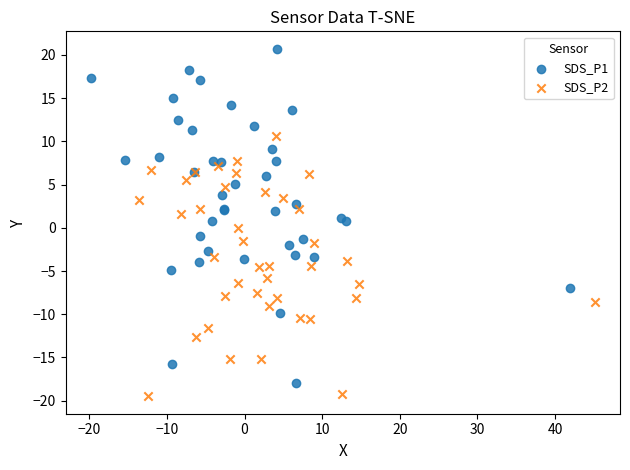

Which series has the widest spread of Y values?

SDS_P1